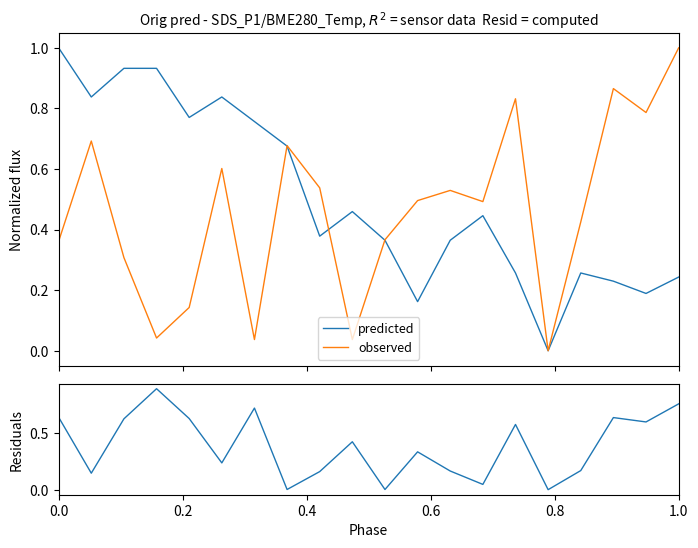

What is the value of the predicted point at the 17th from the left?

0.3